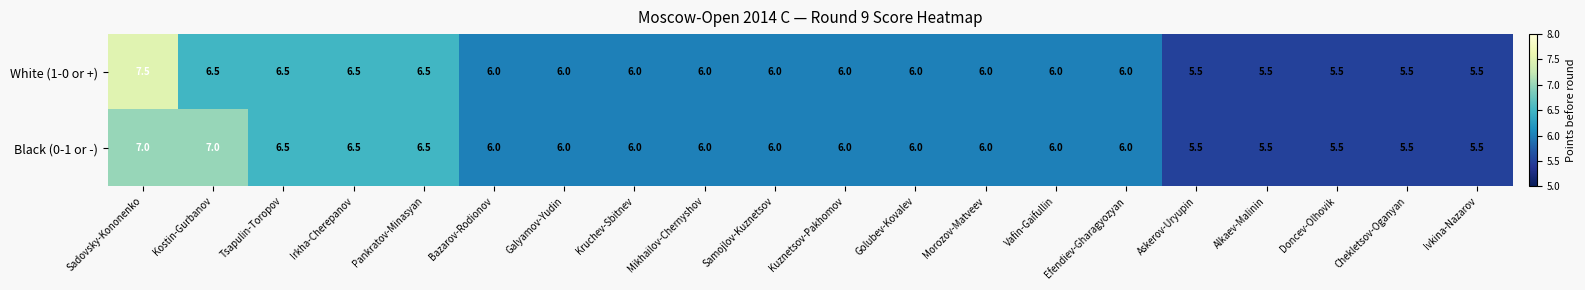

At which category is the sum across all series the highest?

Sadovsky-Kononenko